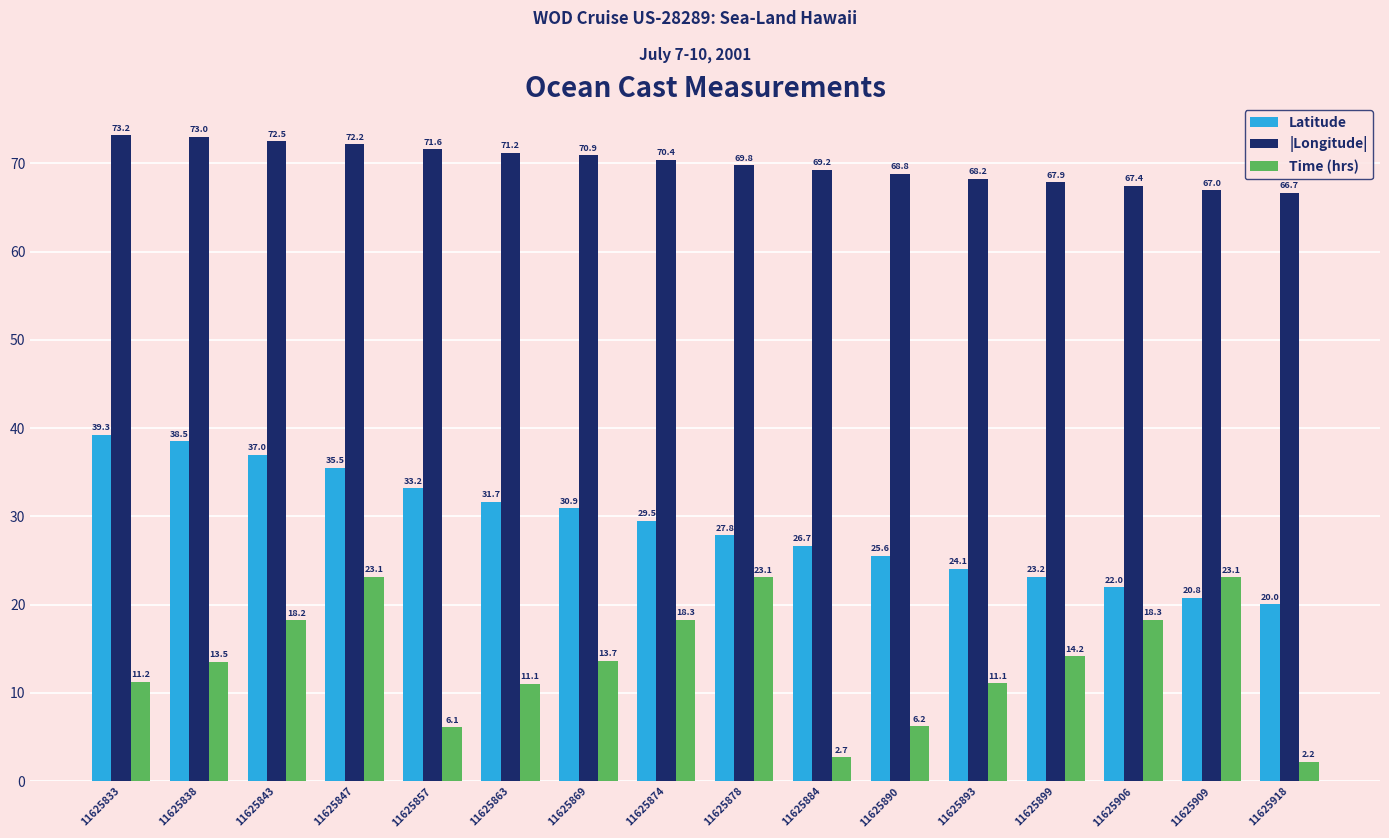

What is the sum of the Time (hrs) values at 11625918 and 11625838?

15.7